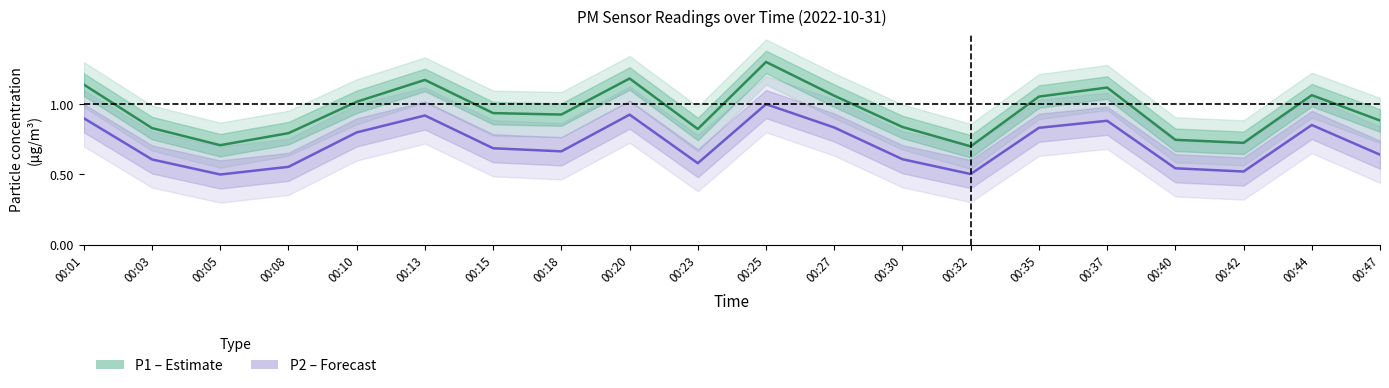

What is the difference between the P1 values at 00:03 and 00:37?

0.3